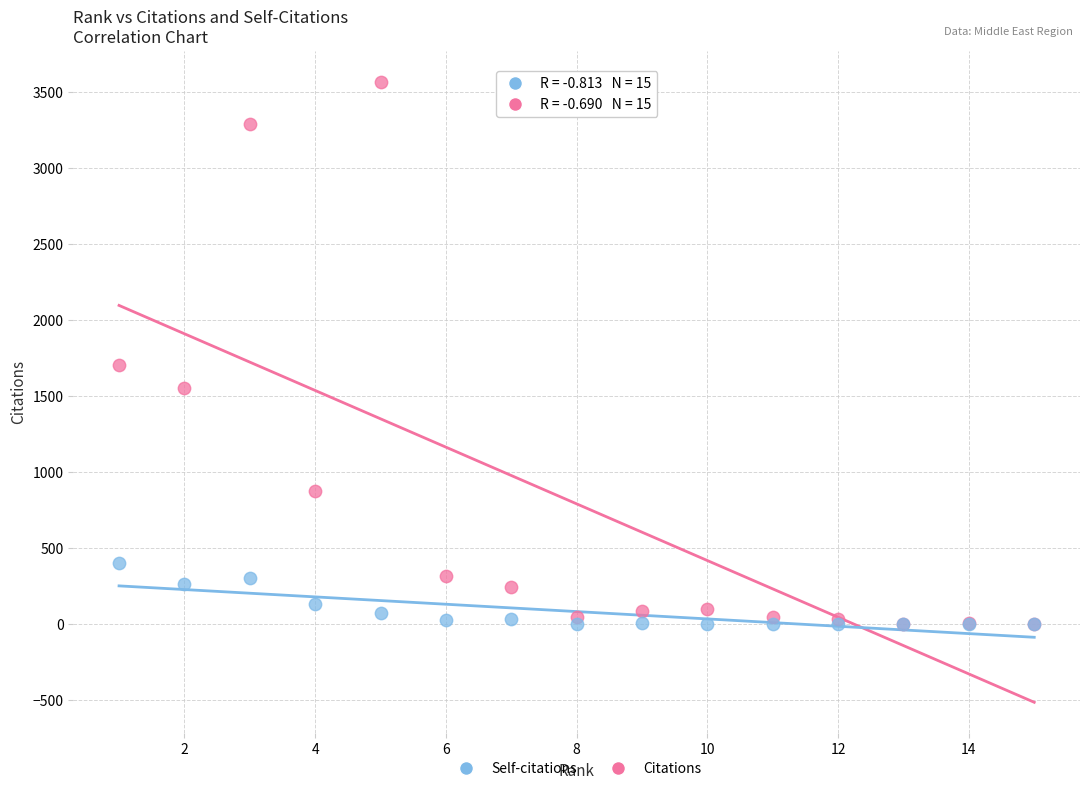

Across all series, what Y value is closest to 1784?

1707